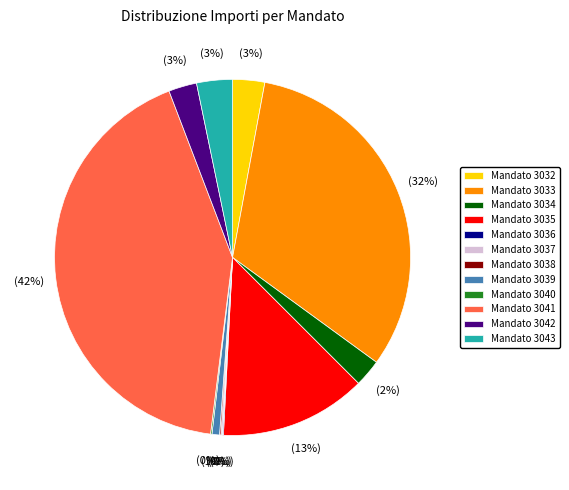

Is it true that Mandato 3042 is 14% of the pie?

False